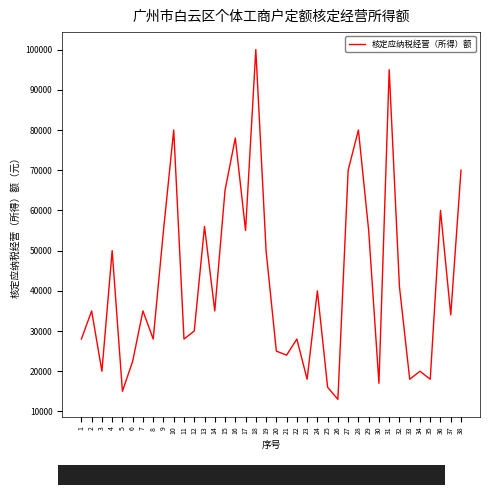

What is the minimum value shown in the chart?

13000